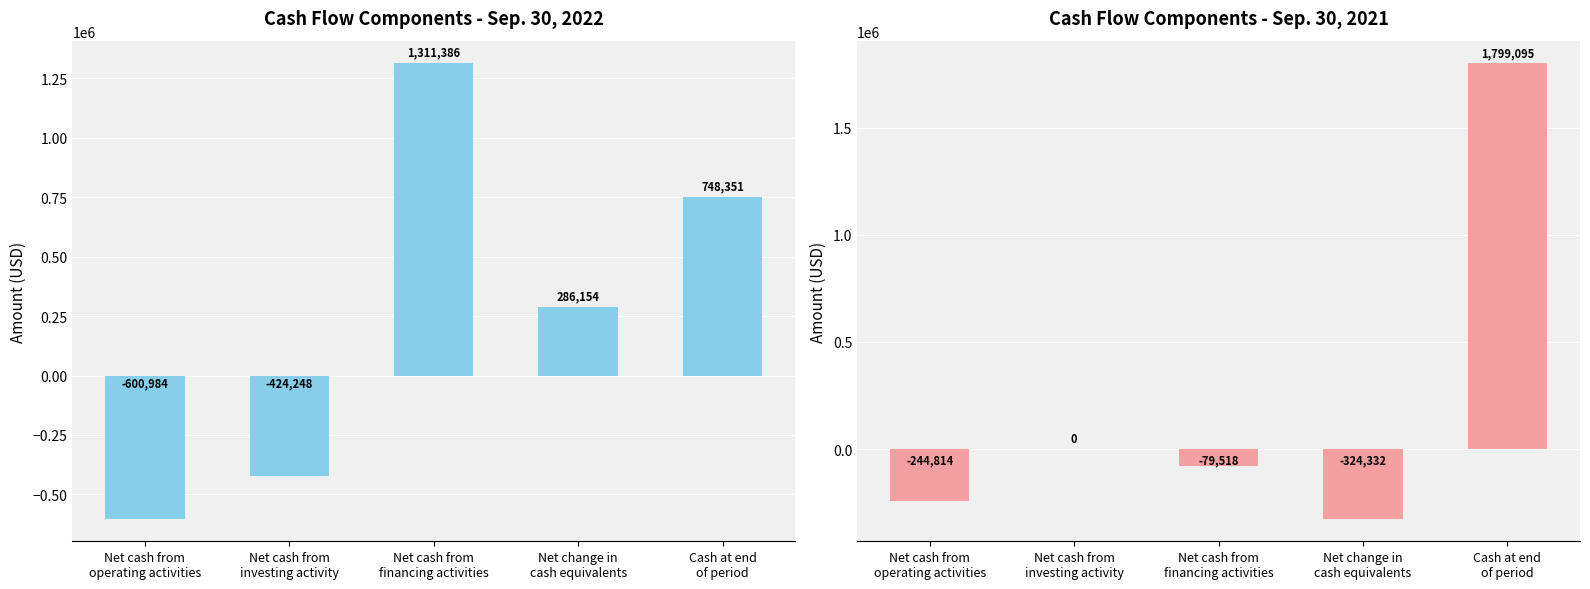

Where does the Sep. 30, 2022 series first go above 286154?

Net cash from
financing activities